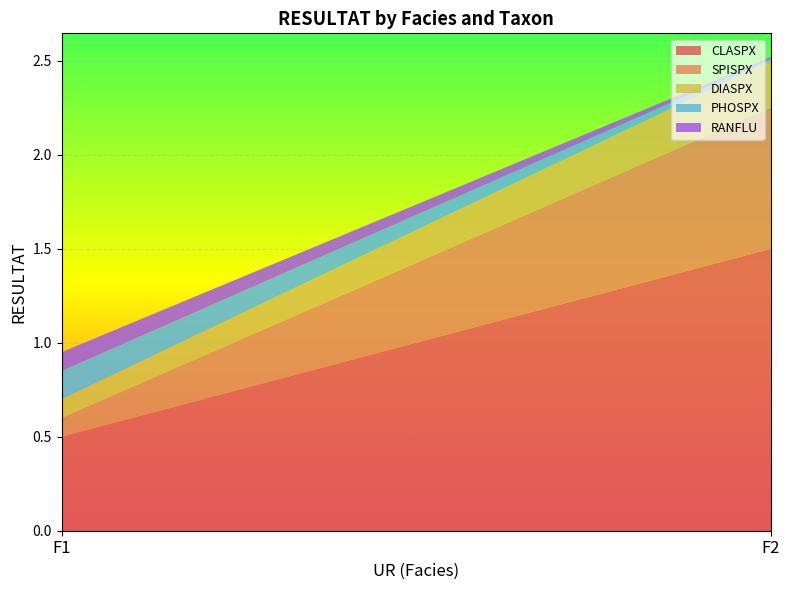

Reading left to right, transcribe all the data shown in this chart.

CLASPX: 0.5	1.5
SPISPX: 0.1	0.8
DIASPX: 0.1	0.2
PHOSPX: 0.1	0.0
RANFLU: 0.1	0.0